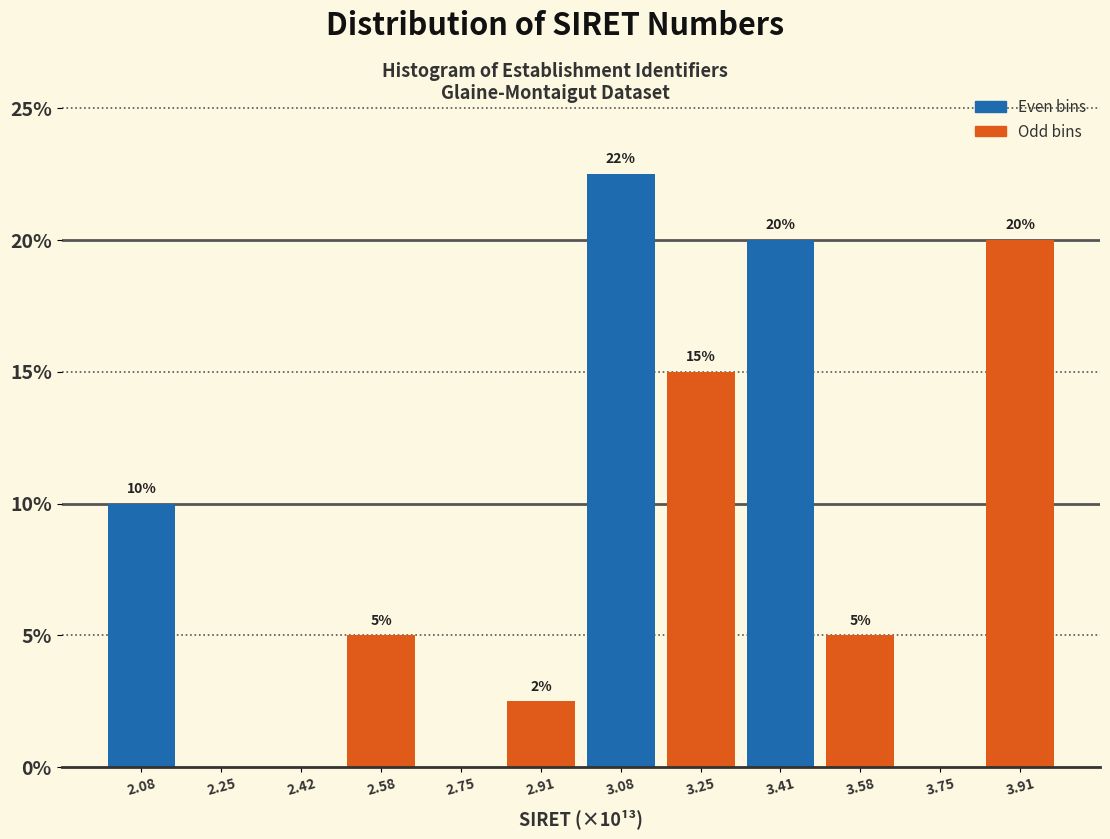

The chart shows a value of 20.0 at 3.91. True or false?

True